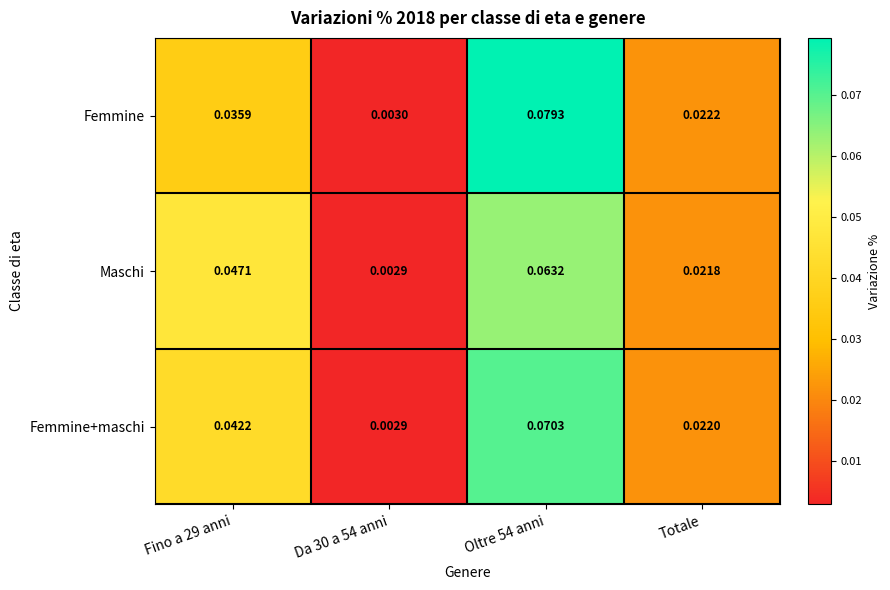

Rank the series by their maximum value, from lowest to highest.

Maschi, Femmine+maschi, Femmine